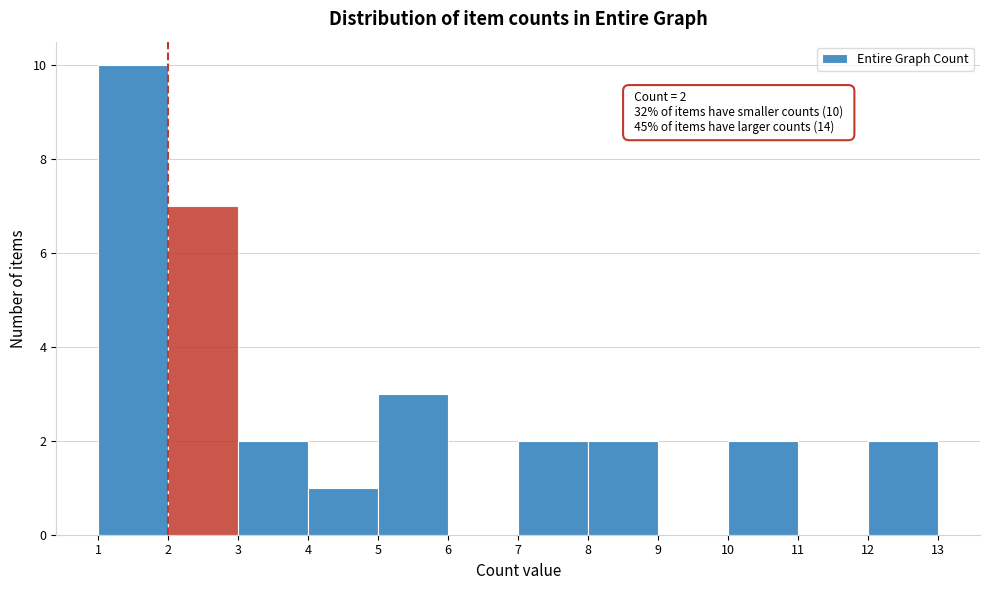

Which range on the x-axis has the tallest bar?

1 to 2